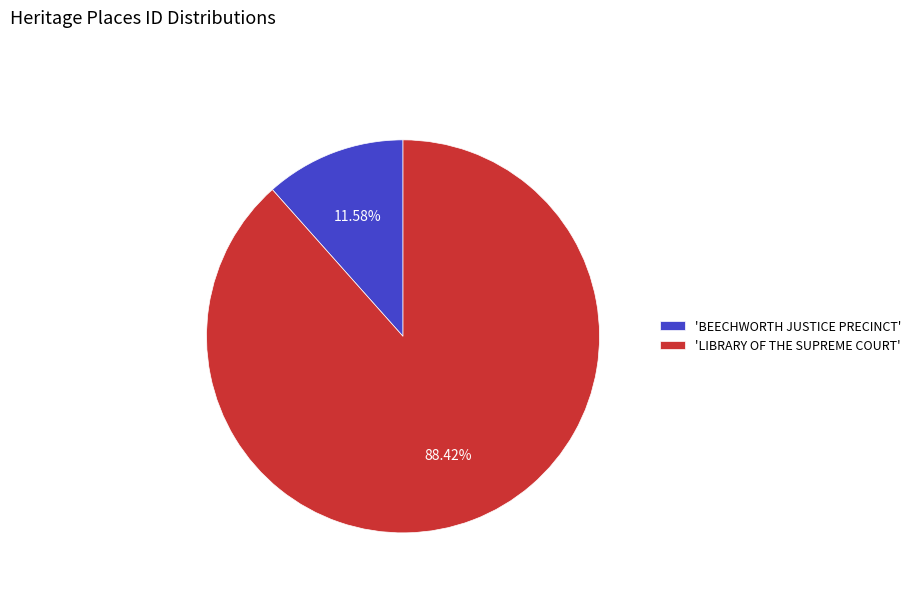

Does 'LIBRARY OF THE SUPREME COURT' represent more than half of the total?

Yes